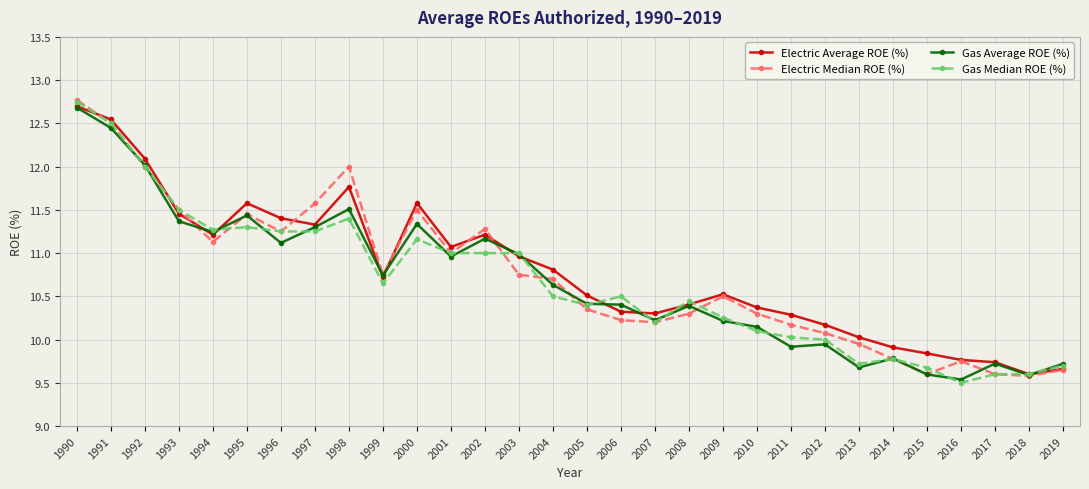

The value of Gas Median ROE (%) at 2003 is 11.0. True or false?

True